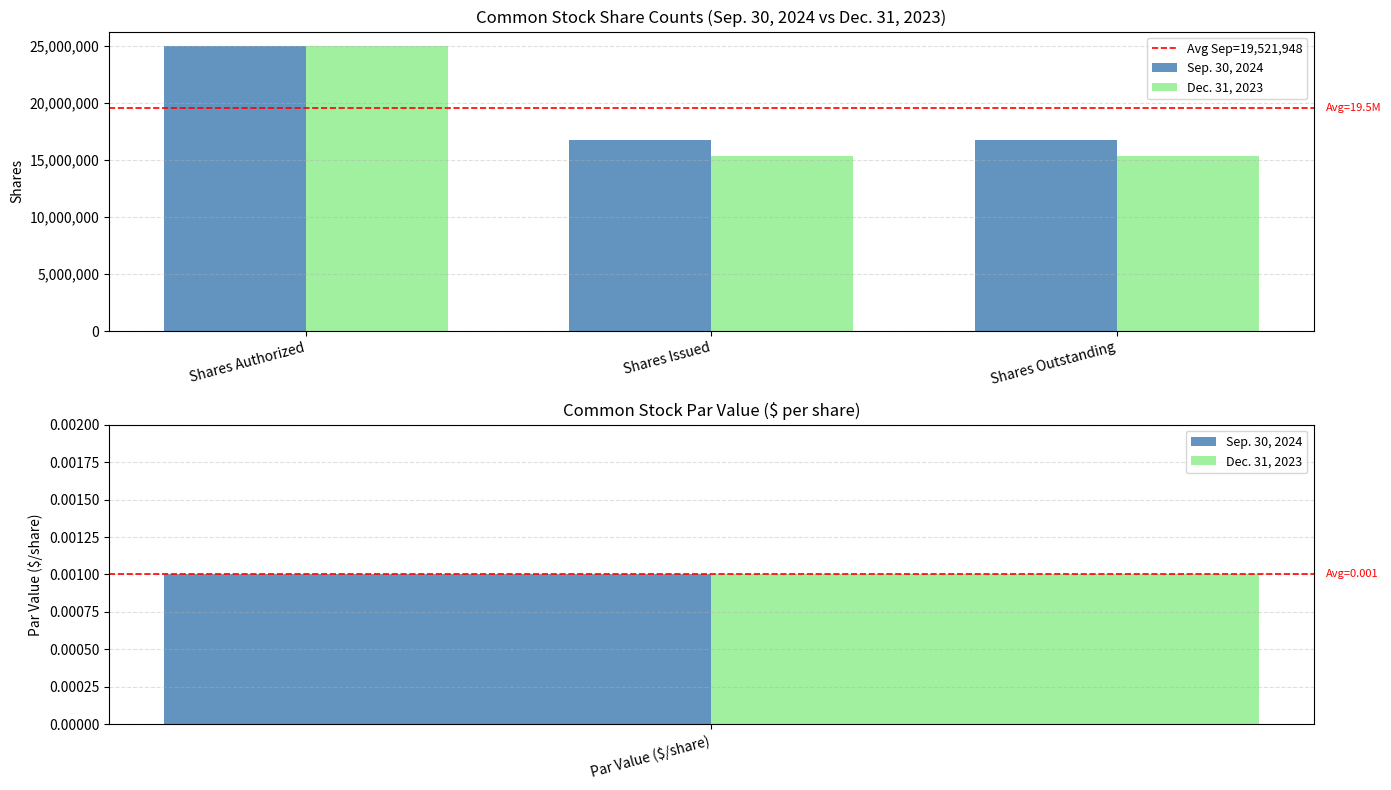

How many data points does each series have?

4